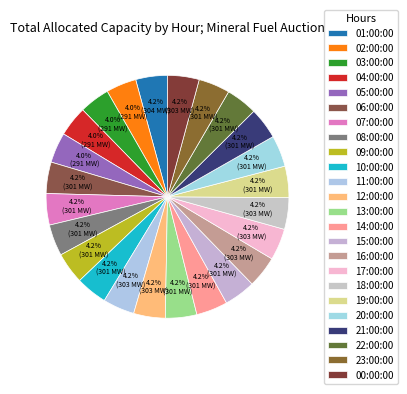

How many segments does this pie chart have?

24